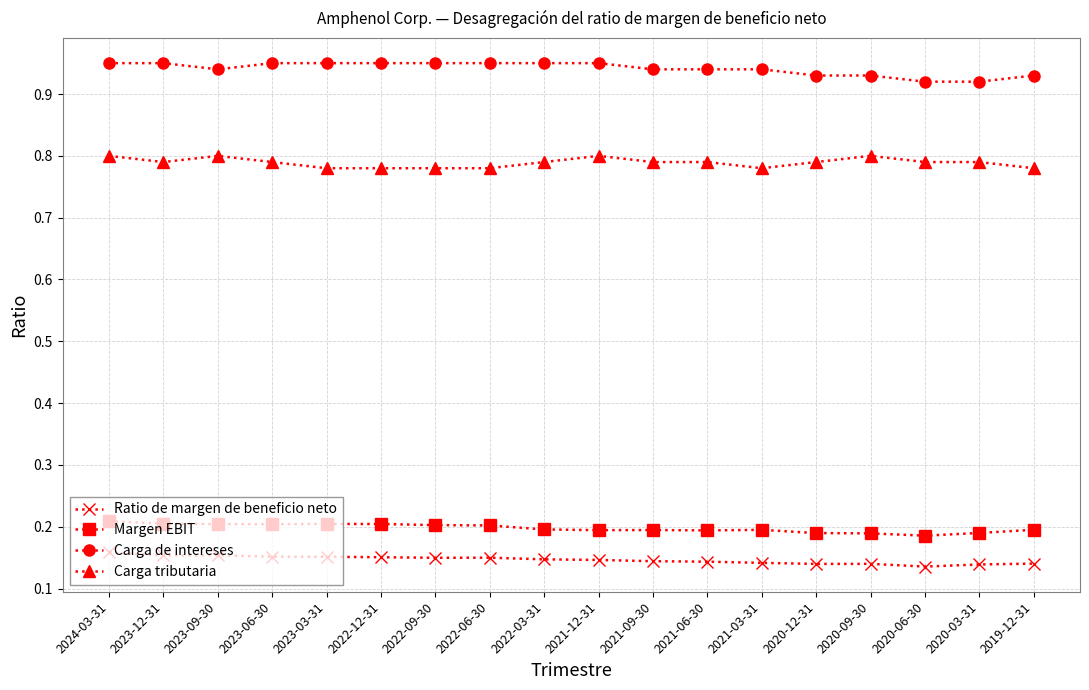

True or false: Ratio de margen de beneficio neto and Carga tributaria cross at least once.

False